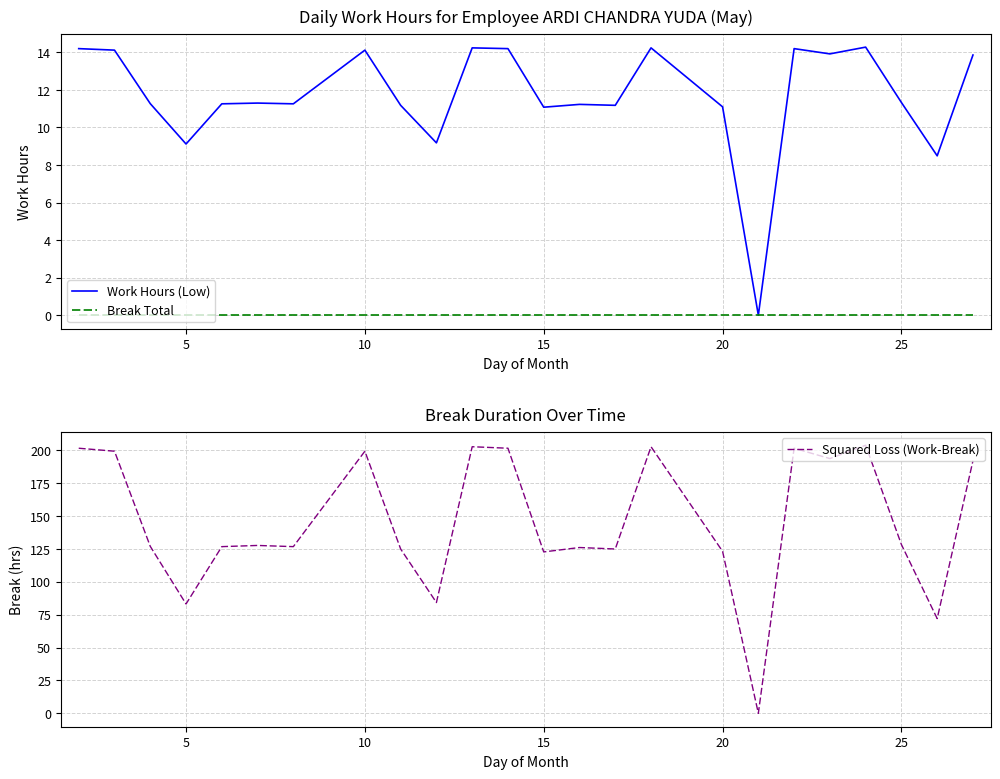

Is it true that Work Hours (Low) equals 14.1 at 10?

True